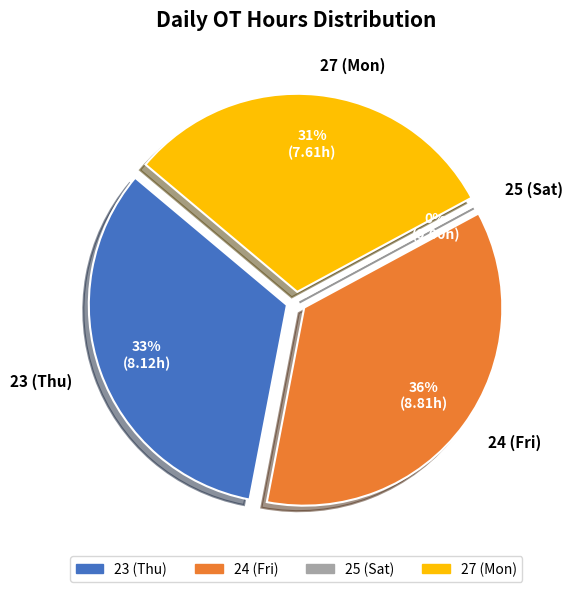

To the nearest percent, what percentage of the pie is 27 (Mon)?

31%